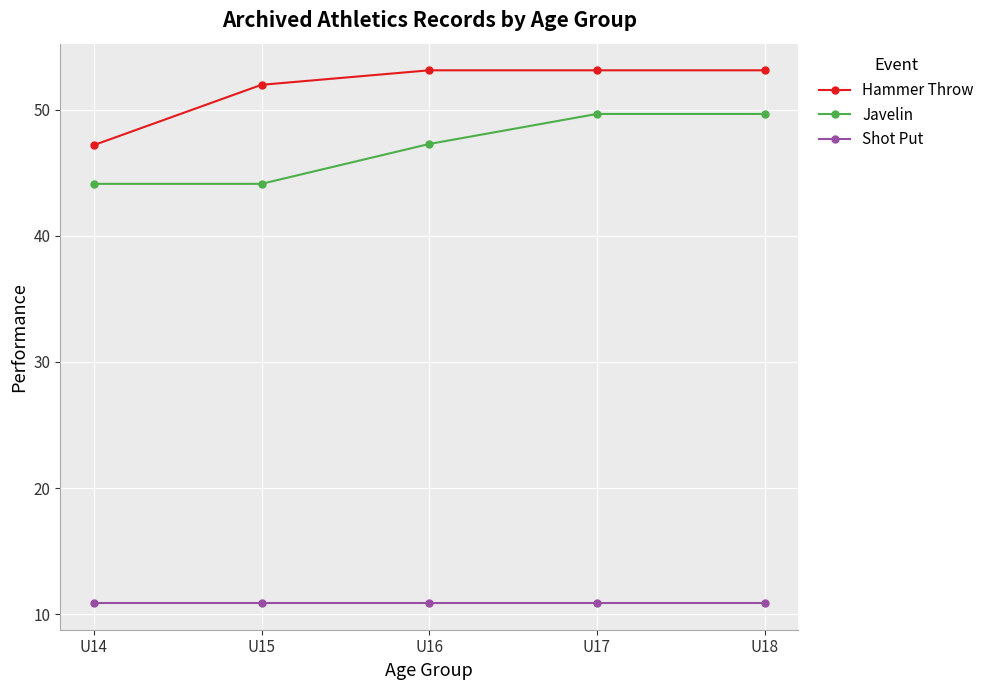

What is the difference between the Javelin values at U16 and U15?

3.2